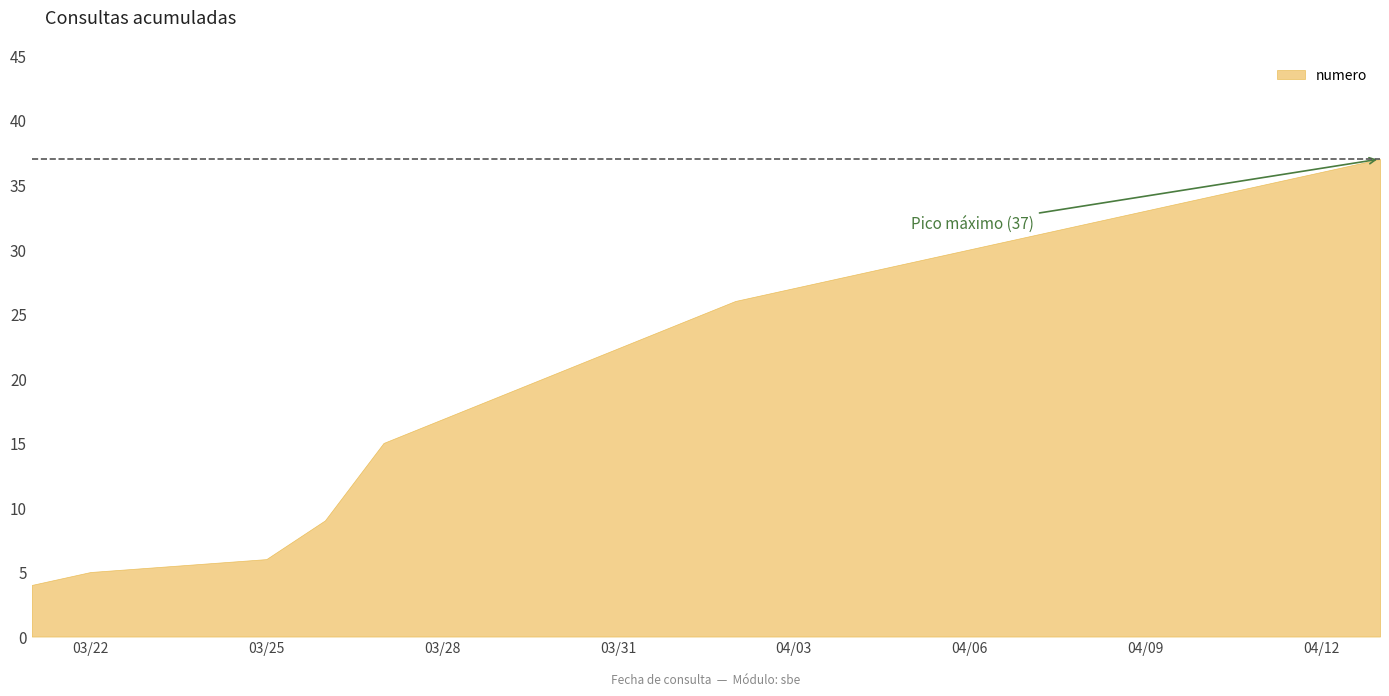

At which category does the chart reach its peak across all series?

2024-04-13 10:00:00